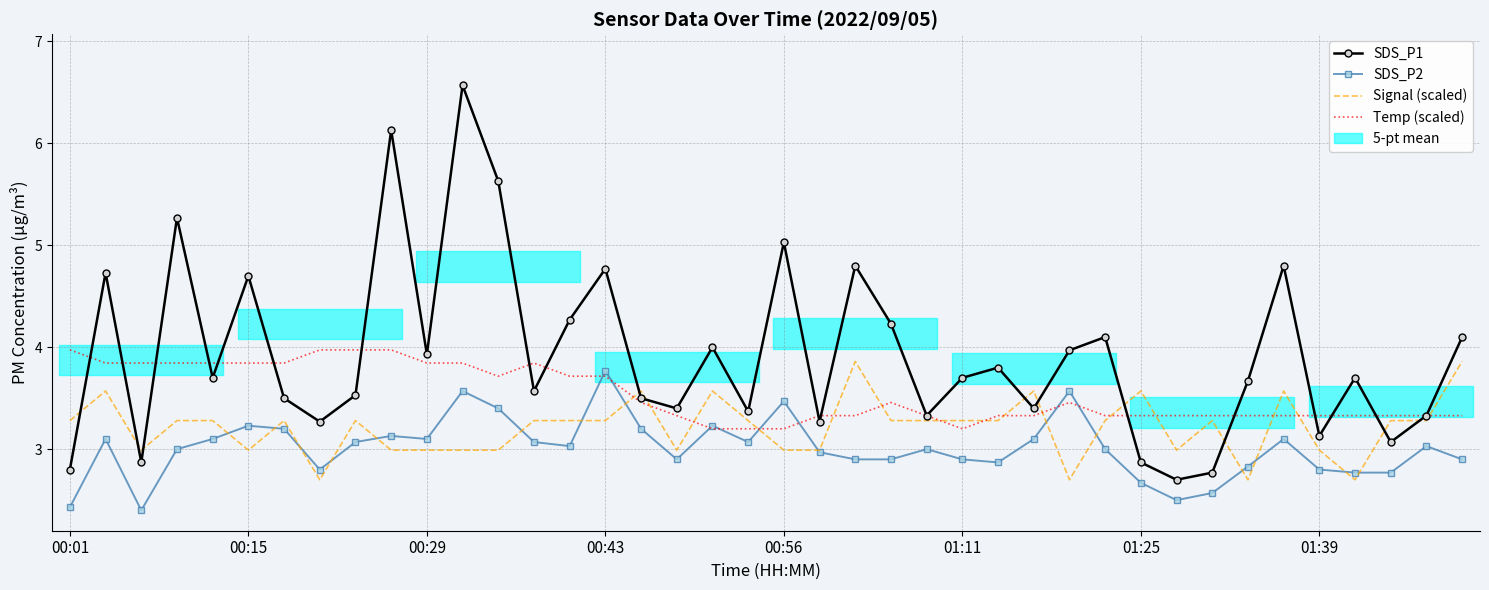

What is the value of the Signal (scaled) point at the 12th from the left?

3.0